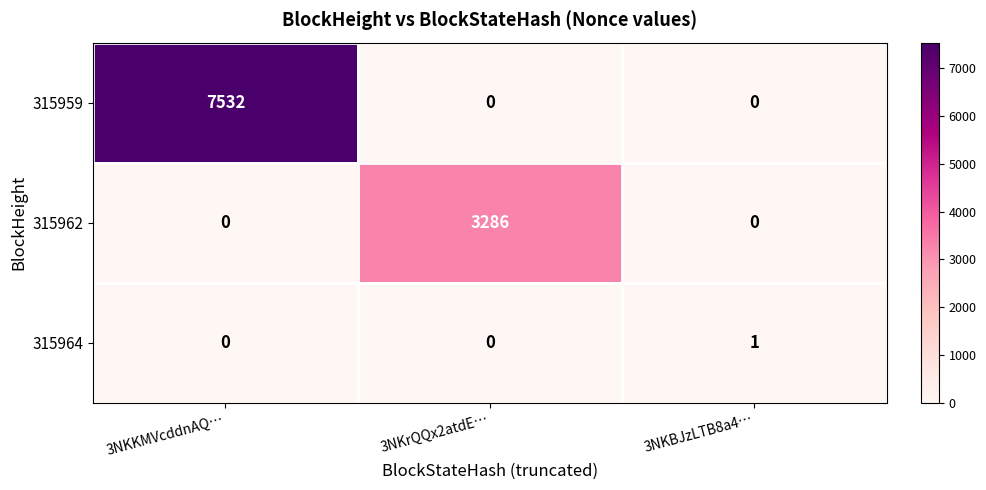

At how many categories does at least one series exceed 846?

2